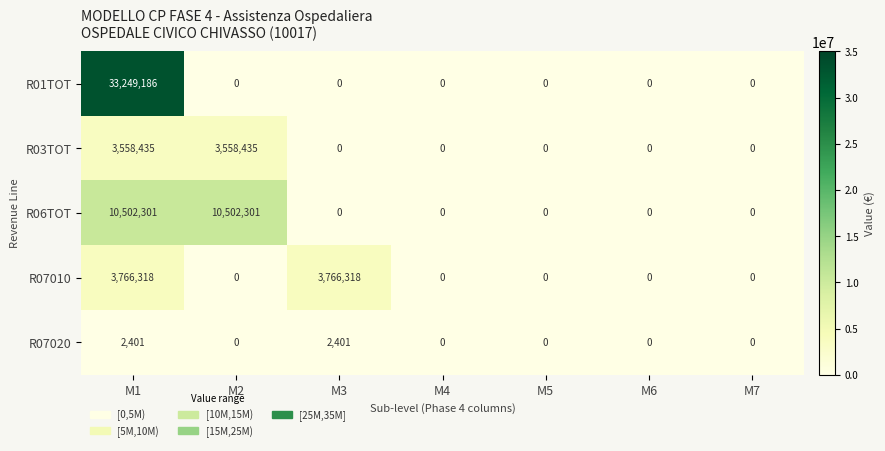

What is the difference between the R07020 values at M5 and M3?

2401